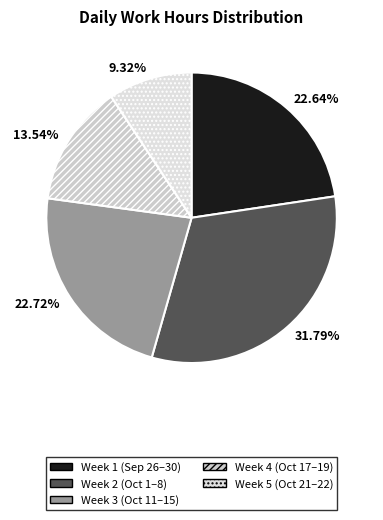

Does any single category account for the majority?

No